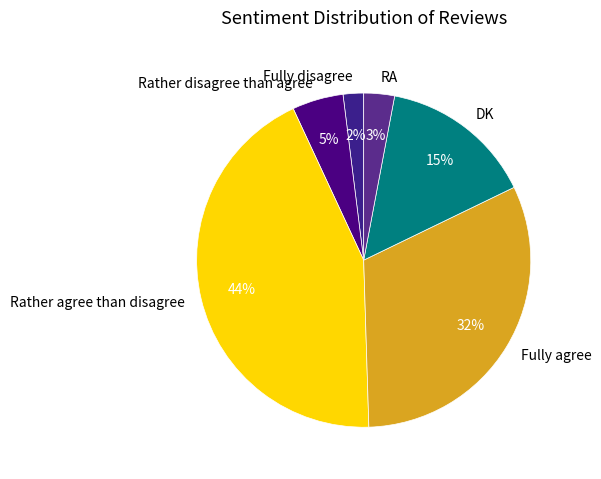

Is it true that Rather disagree than agree is 15% of the pie?

False